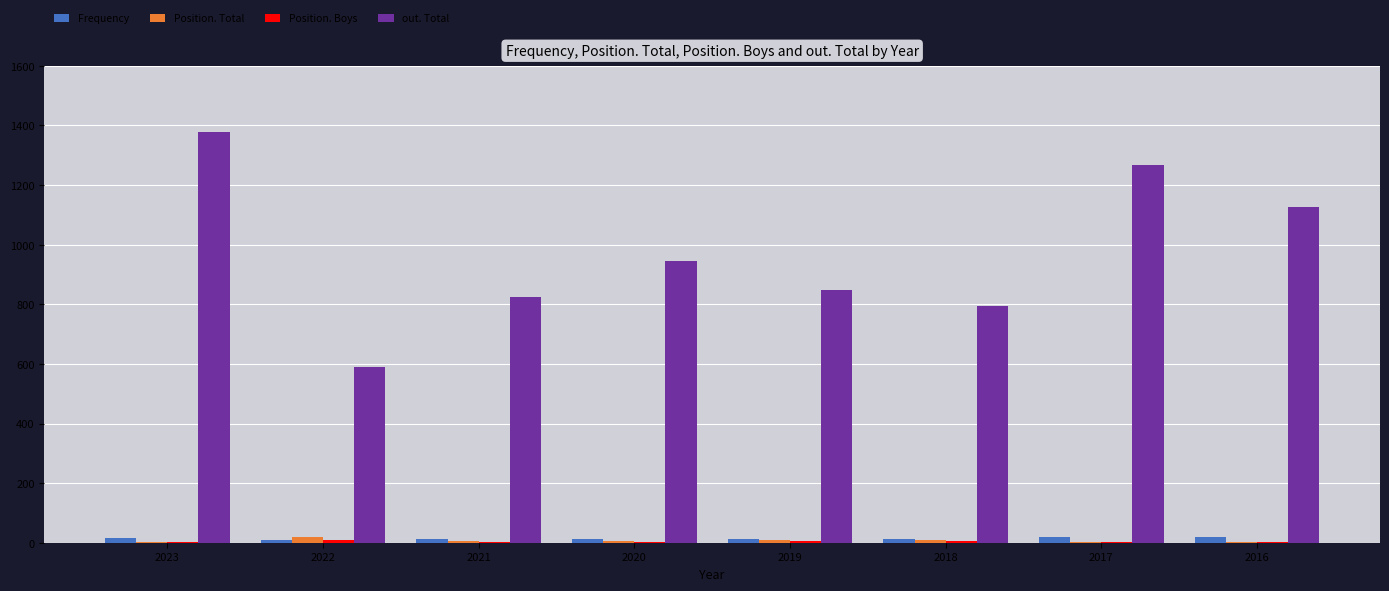

Is the value of out. Total at 2022 greater than the value of Position. Total at 2018?

Yes